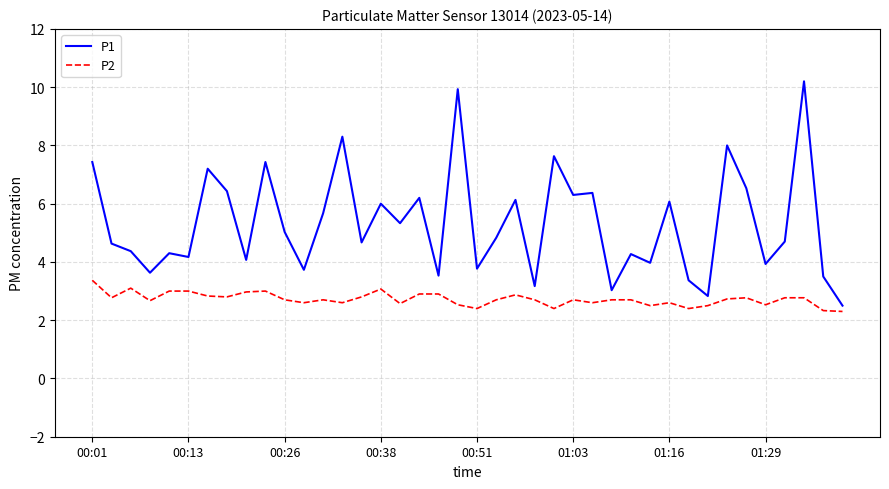

What is the smallest value displayed?

2.3